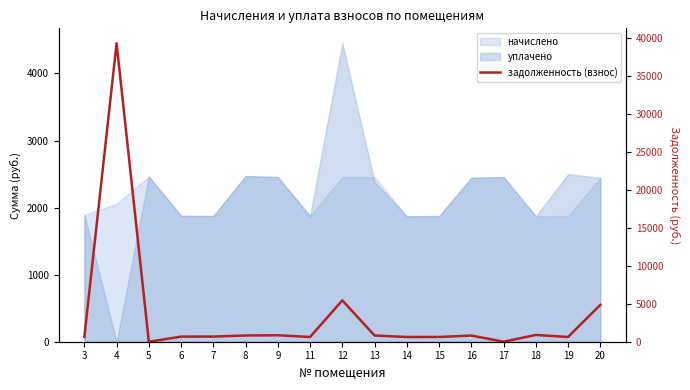

How many points are higher than both their immediate neighbors (excluding endpoints)?

5